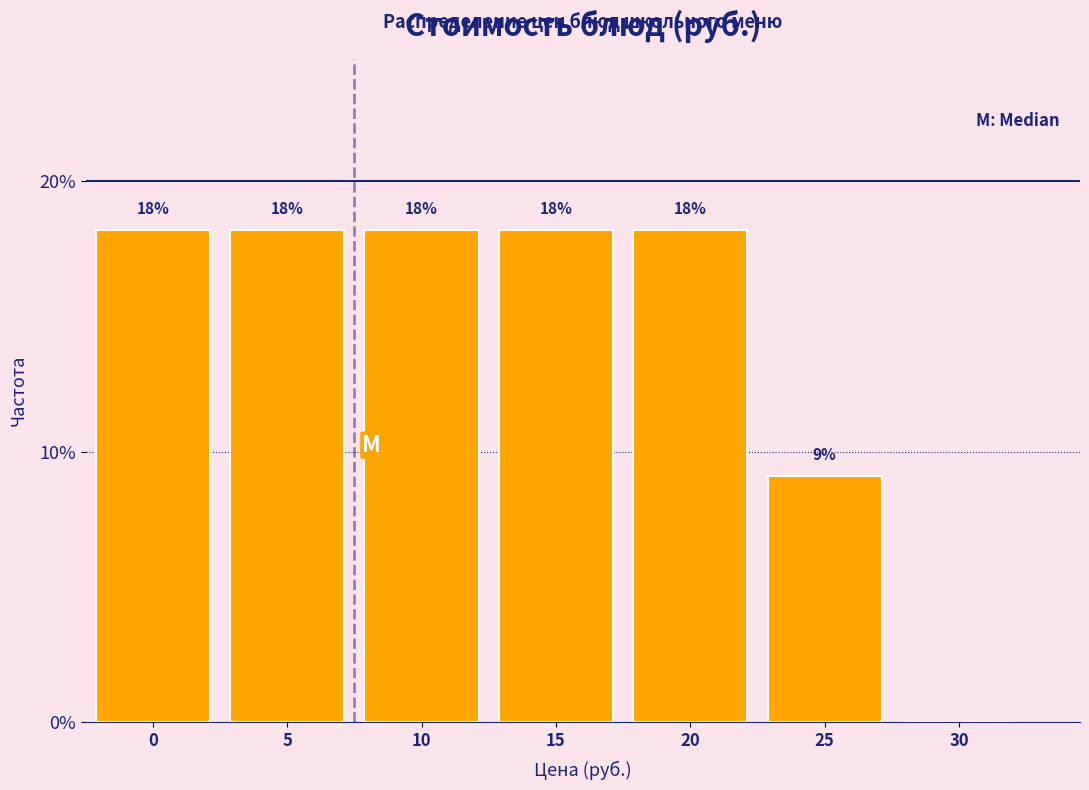

Are the bars horizontal?

No